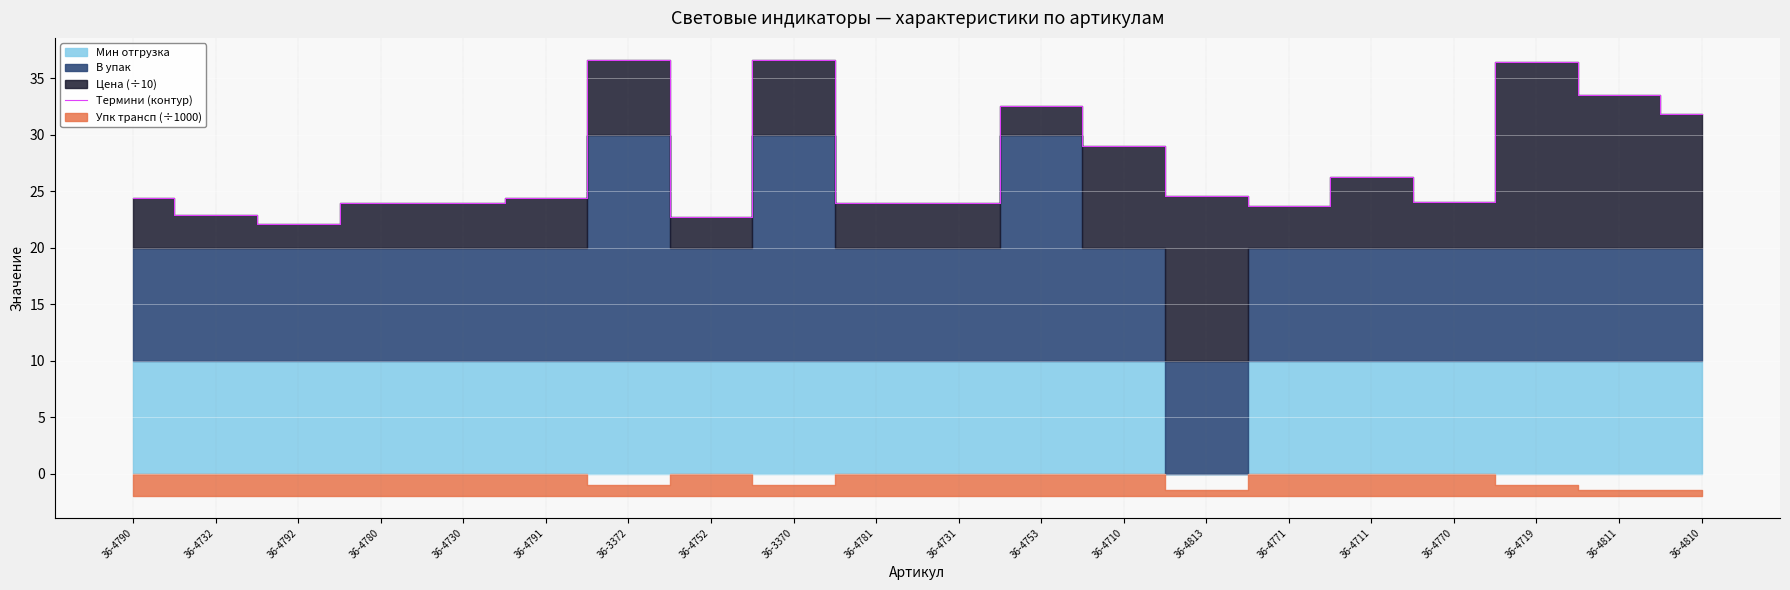

The value of Термини (контур) at 36-3372 is 22.8. True or false?

False